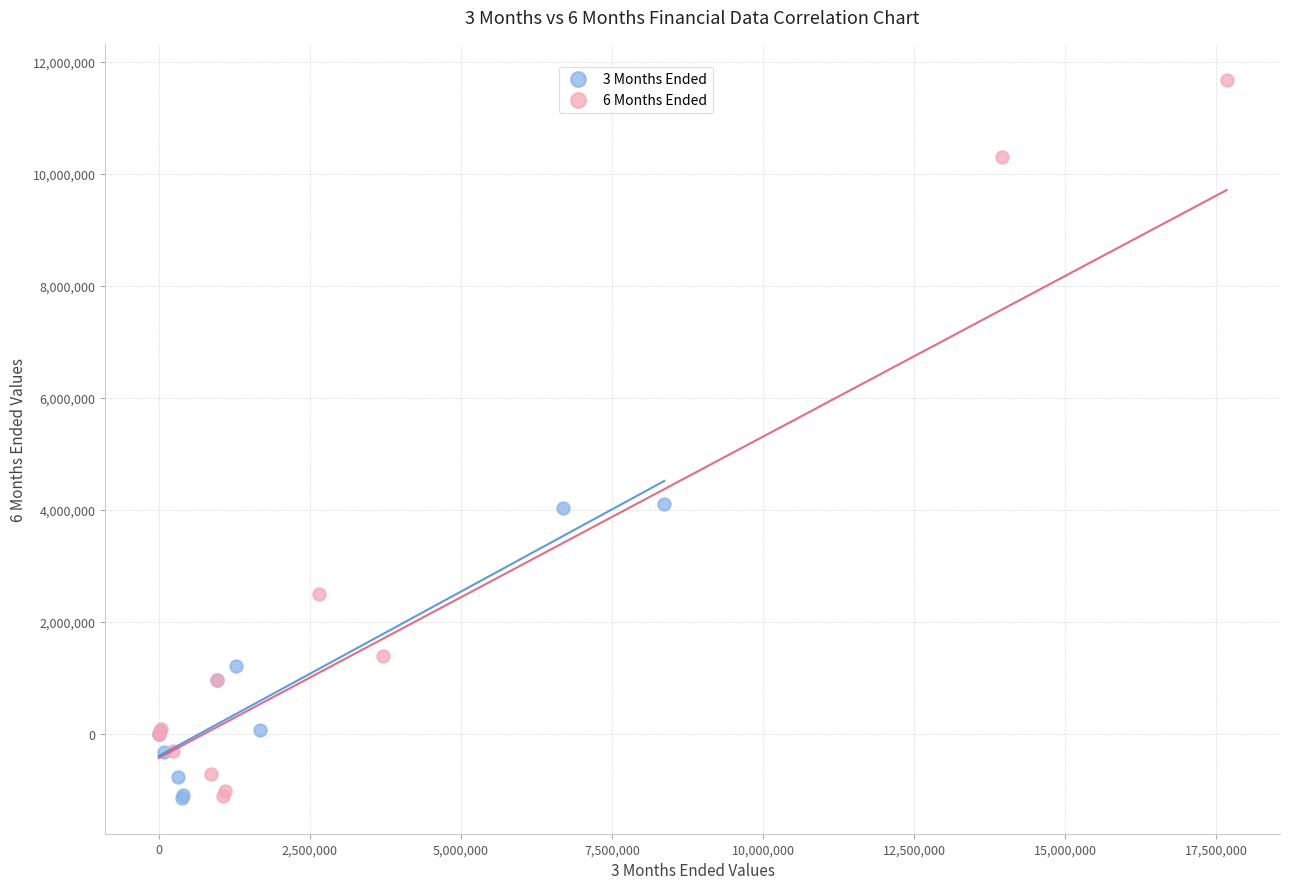

Which series has the widest spread of Y values?

6 Months Ended